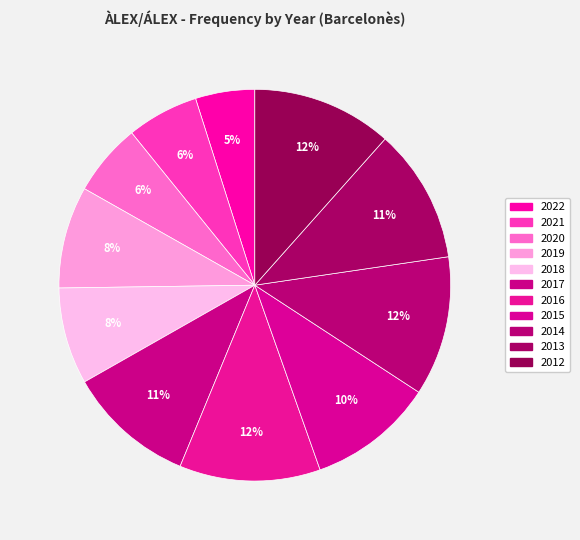

How many slices are in this pie chart?

11